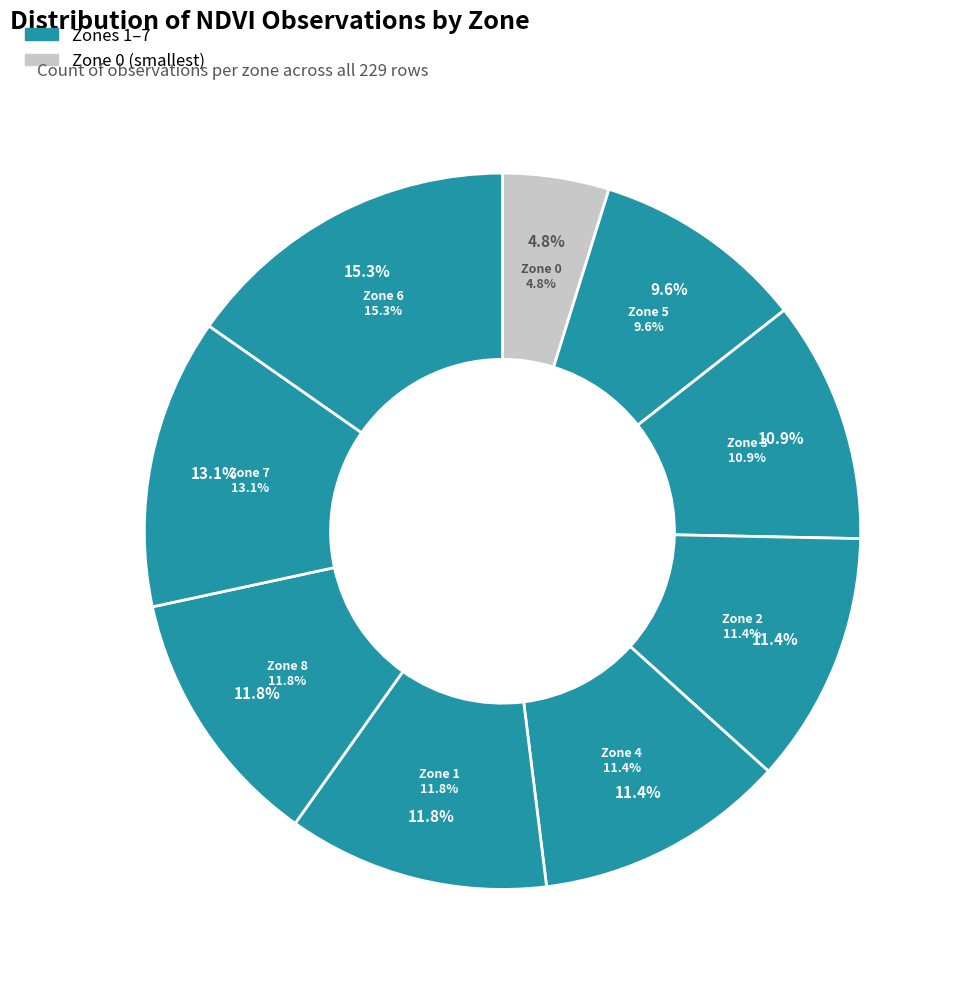

Between Zone 4 and Zone 7, which is larger?

Zone 7